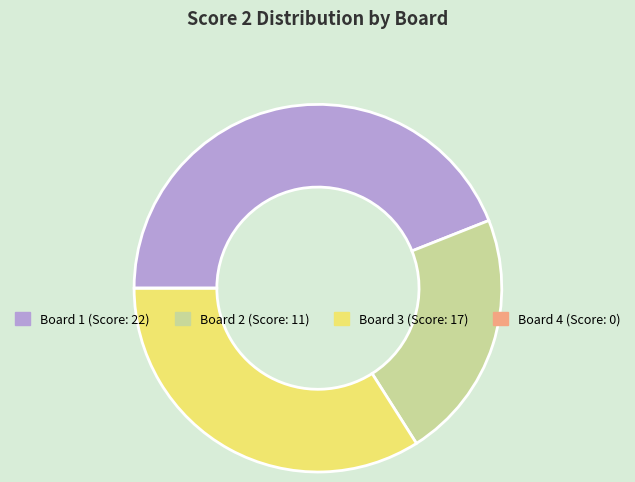

Is it true that Board 3 is 34% of the pie?

True